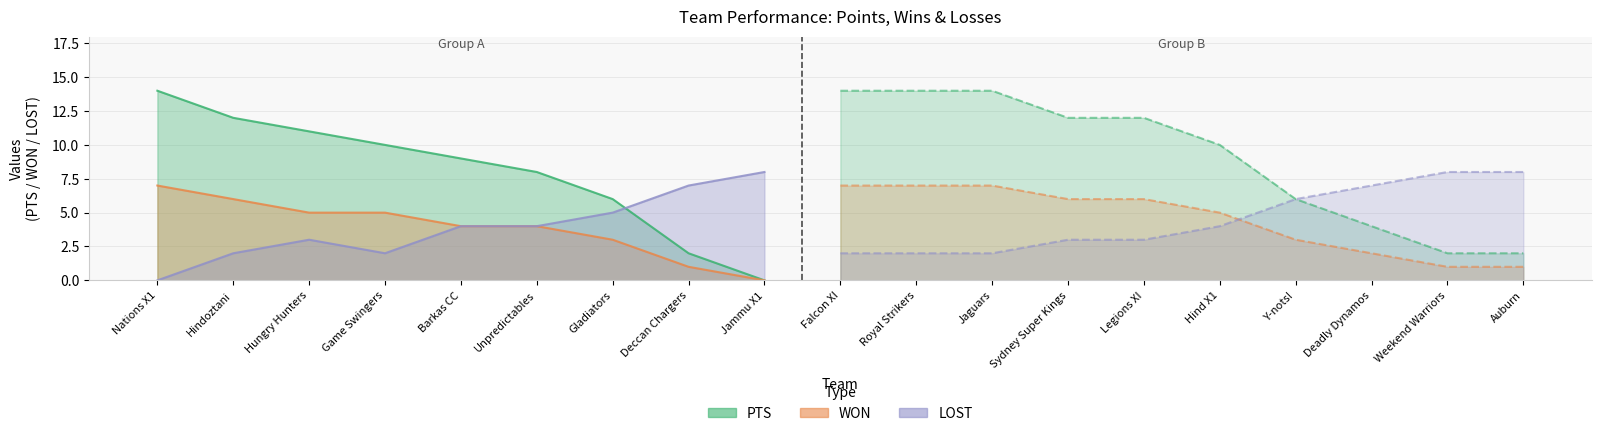

Reading left to right, transcribe all the data shown in this chart.

PTS: Nations X1=14	Hindoztani=12	Hungry Hunters=11	Game Swingers=10	Barkas CC=9	Unpredictables=8	Gladiators=6	Deccan Chargers=2	Jammu X1=0	Falcon XI=14	Royal Strikers=14	Jaguars=14	Sydney Super Kings=12	Legions XI=12	Hind X1=10	Y-nots!=6	Deadly Dynamos=4	Weekend Warriors=2	Auburn=2
WON: Nations X1=7	Hindoztani=6	Hungry Hunters=5	Game Swingers=5	Barkas CC=4	Unpredictables=4	Gladiators=3	Deccan Chargers=1	Jammu X1=0	Falcon XI=7	Royal Strikers=7	Jaguars=7	Sydney Super Kings=6	Legions XI=6	Hind X1=5	Y-nots!=3	Deadly Dynamos=2	Weekend Warriors=1	Auburn=1
LOST: Nations X1=0	Hindoztani=2	Hungry Hunters=3	Game Swingers=2	Barkas CC=4	Unpredictables=4	Gladiators=5	Deccan Chargers=7	Jammu X1=8	Falcon XI=2	Royal Strikers=2	Jaguars=2	Sydney Super Kings=3	Legions XI=3	Hind X1=4	Y-nots!=6	Deadly Dynamos=7	Weekend Warriors=8	Auburn=8